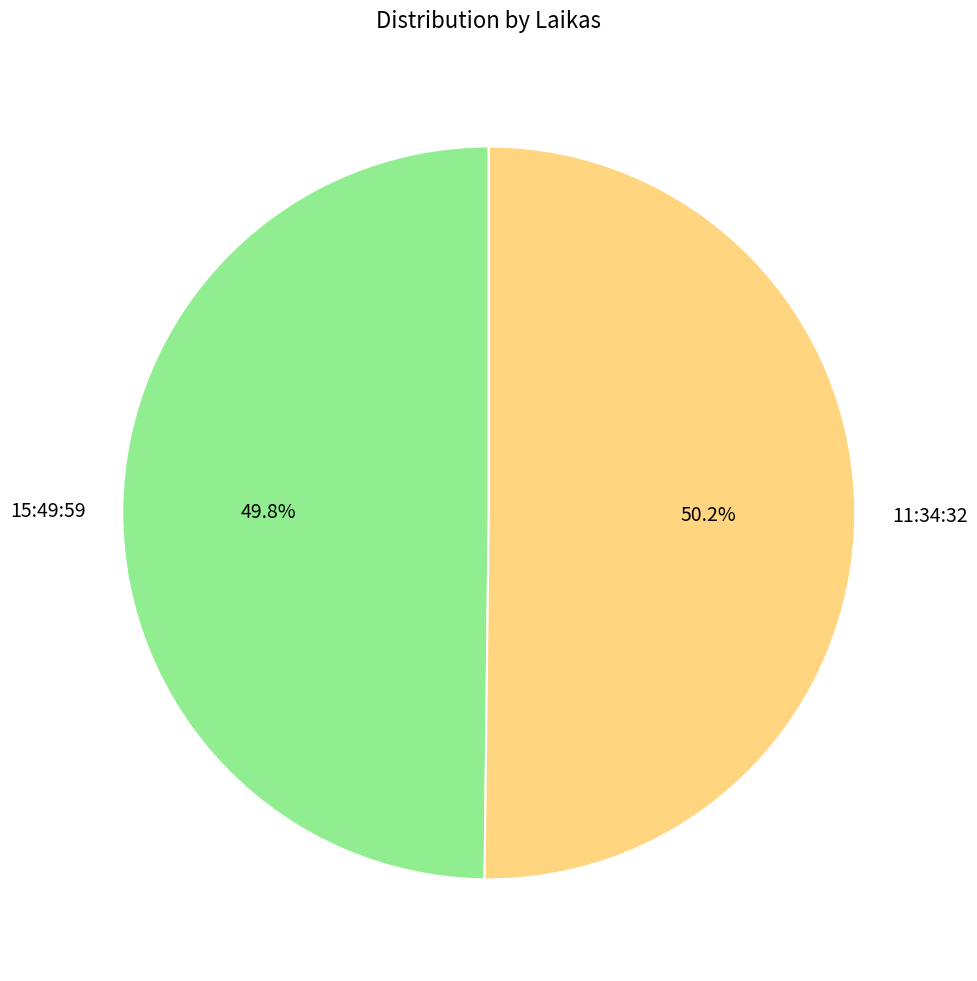

To the nearest percent, what percentage of the pie is 15:49:59?

50%